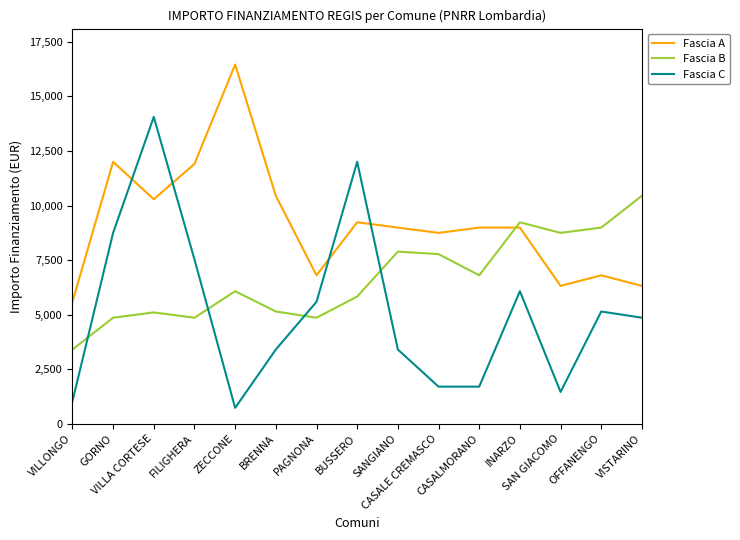

What is the difference between the maximum and minimum values in the Fascia C series?

13334